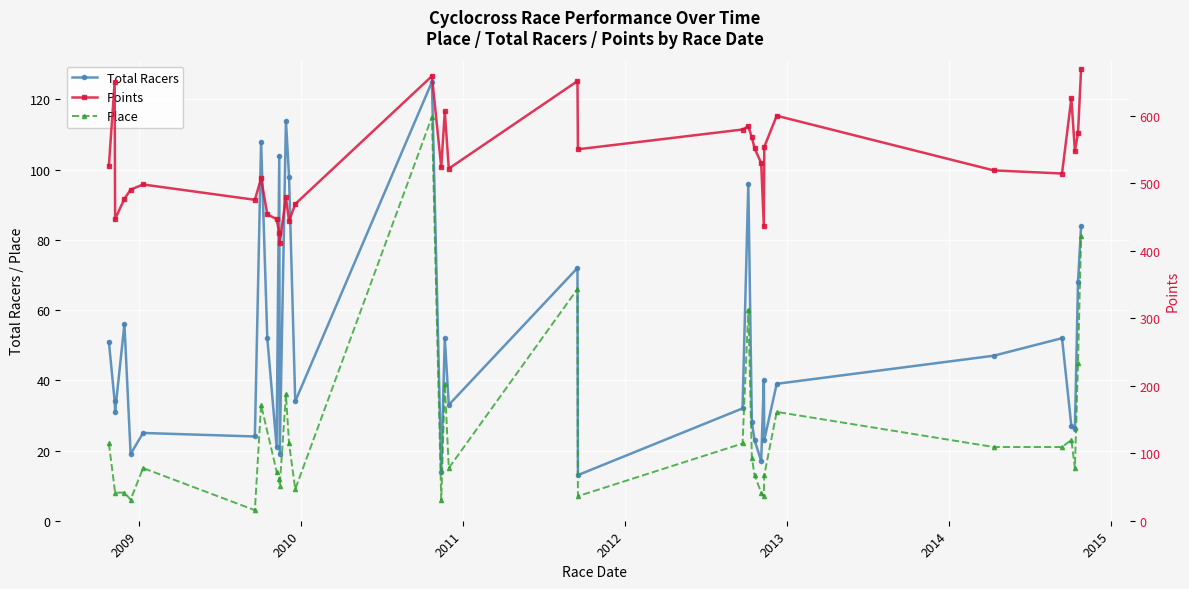

True or false: Total Racers has more than 0 points higher than both neighbors.

True